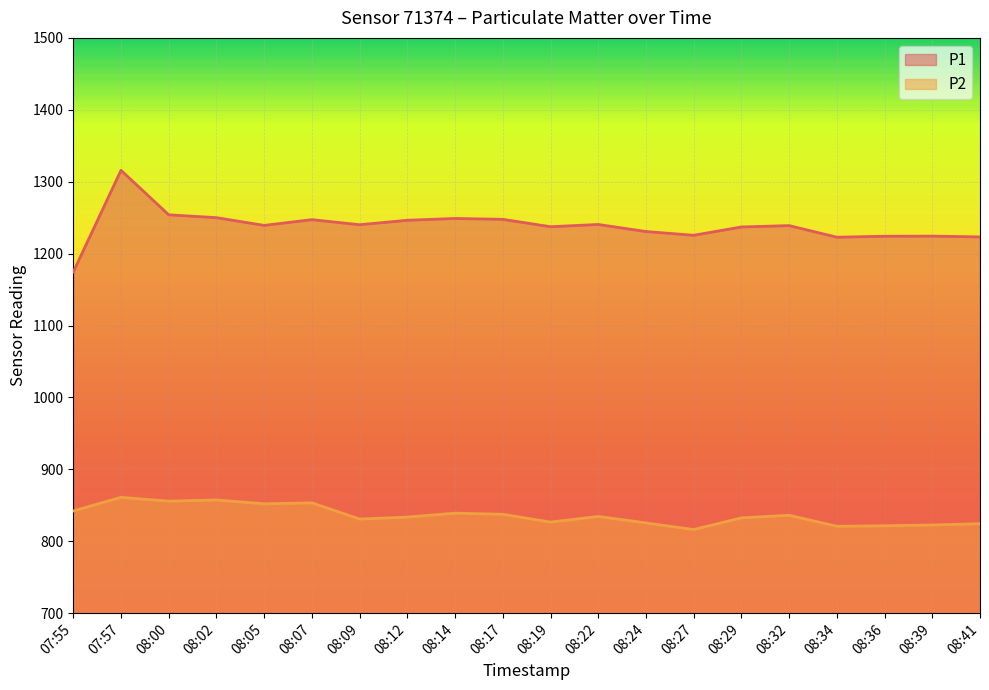

What is the difference between the second highest and second lowest values in the P1 series?

31.1